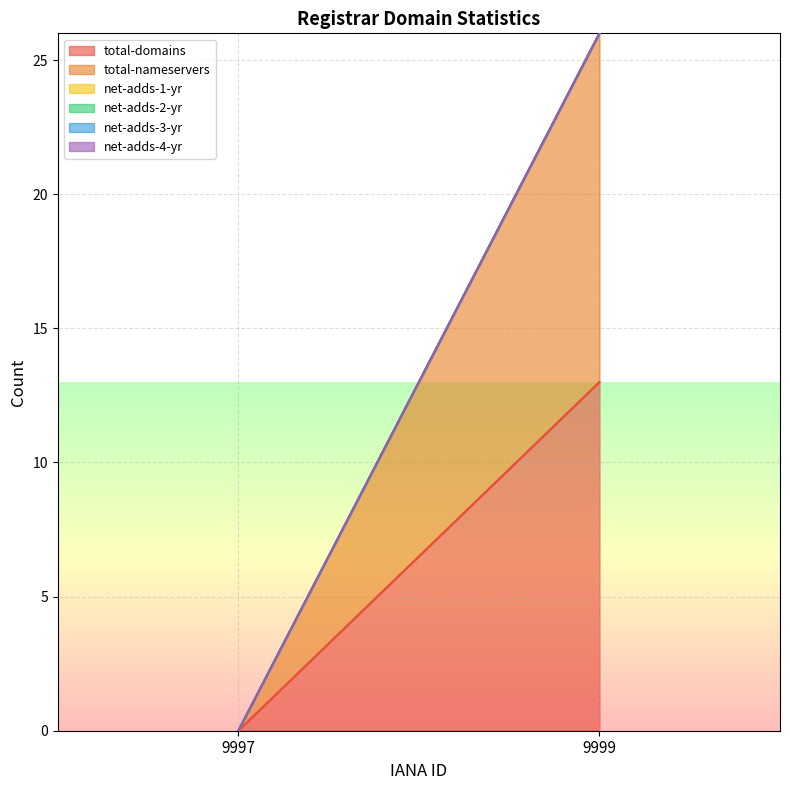

Reading left to right, transcribe all the data shown in this chart.

total-domains: 0	13
total-nameservers: 0	13
net-adds-1-yr: 0	0
net-adds-2-yr: 0	0
net-adds-3-yr: 0	0
net-adds-4-yr: 0	0